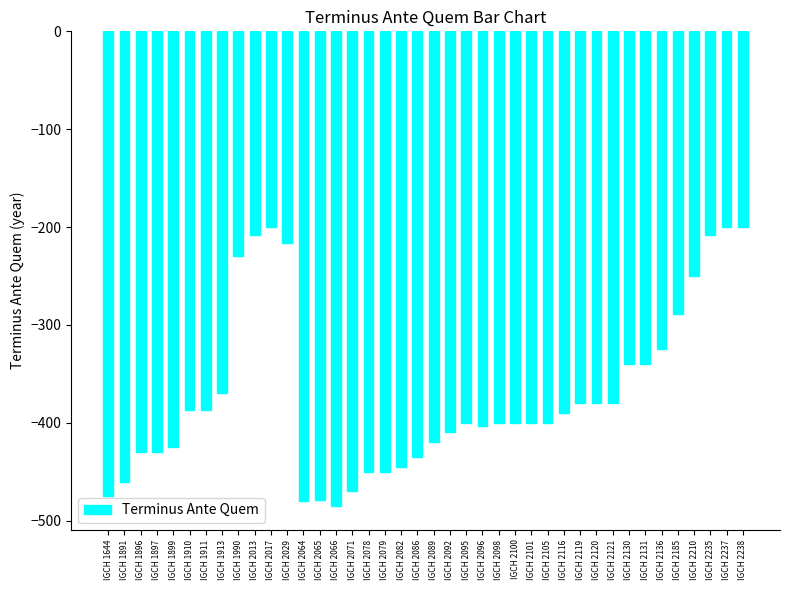

What is the maximum value shown in the chart?

-200